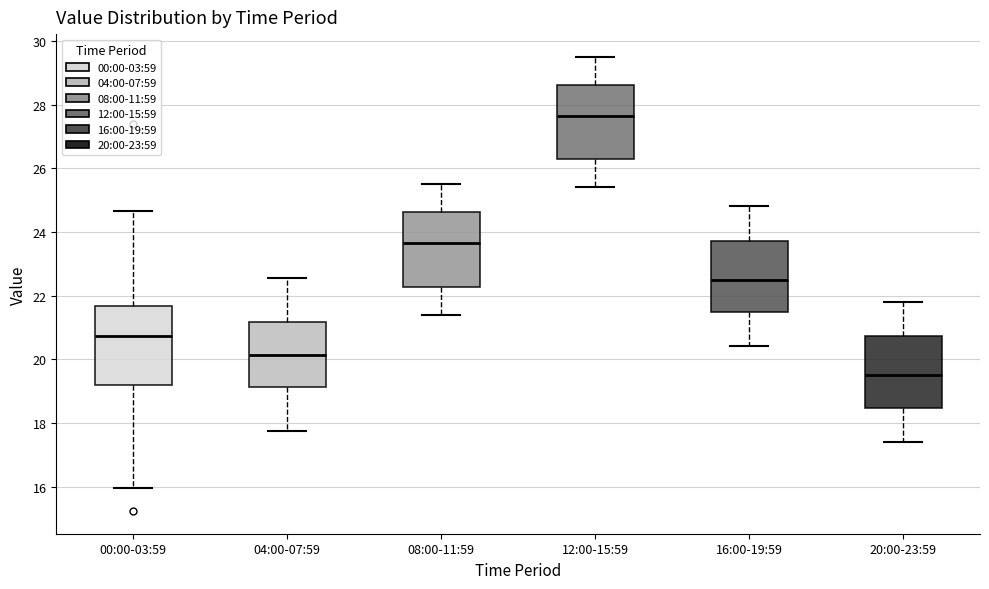

Reading left to right, transcribe this box plot: for each box, give where its median line is, the range the box spans, and where its two whiskers end, as read against the y-axis. The values are not printed on the chart, so give them approximately, as read against the axis.

00:00-03:59: median 20.8, box 19.2 to 21.6, whiskers 16.0 to 24.6
04:00-07:59: median 20.2, box 19.2 to 21.2, whiskers 17.8 to 22.6
08:00-11:59: median 23.6, box 22.2 to 24.6, whiskers 21.4 to 25.6
12:00-15:59: median 27.6, box 26.2 to 28.6, whiskers 25.4 to 29.6
16:00-19:59: median 22.6, box 21.4 to 23.8, whiskers 20.4 to 24.8
20:00-23:59: median 19.6, box 18.4 to 20.8, whiskers 17.4 to 21.8